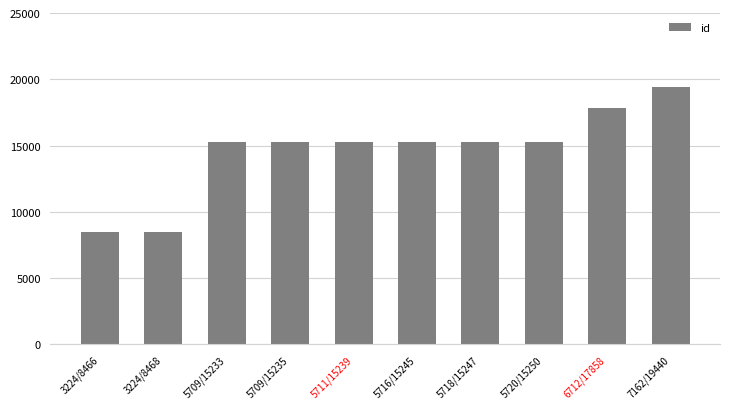

What position from the right is 3224/8468?

9